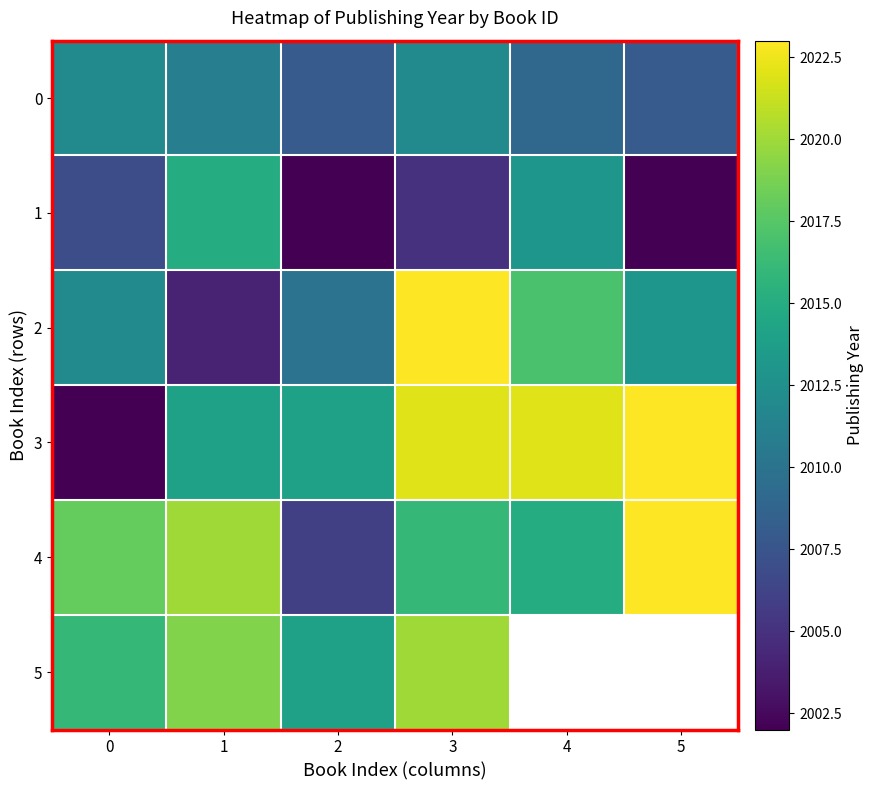

The value of 4 at 5 is 1236.4. True or false?

False